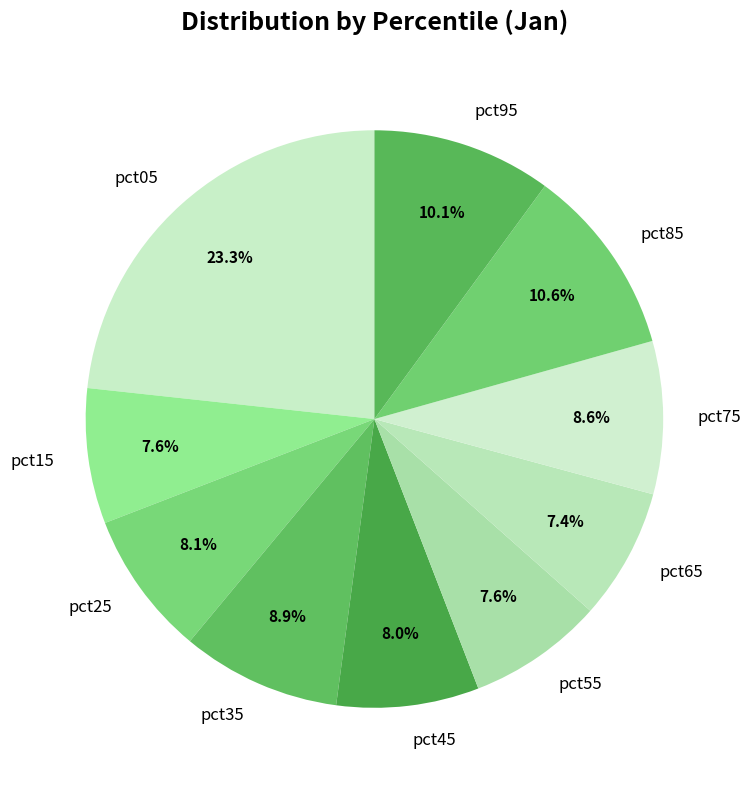

The pct75 slice represents 9% of the pie. True or false?

True